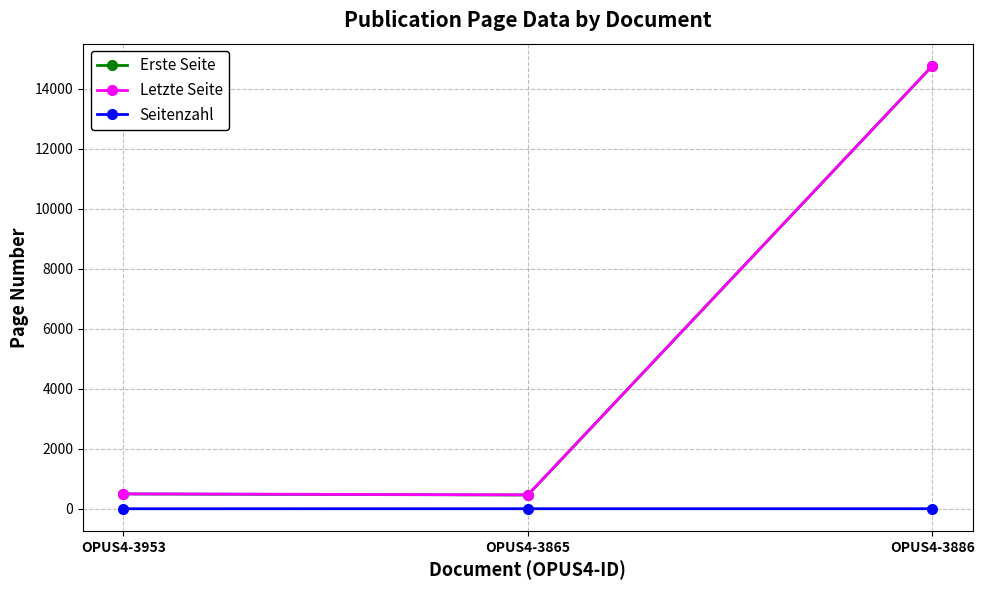

At which category is the sum across all series the highest?

OPUS4-3886